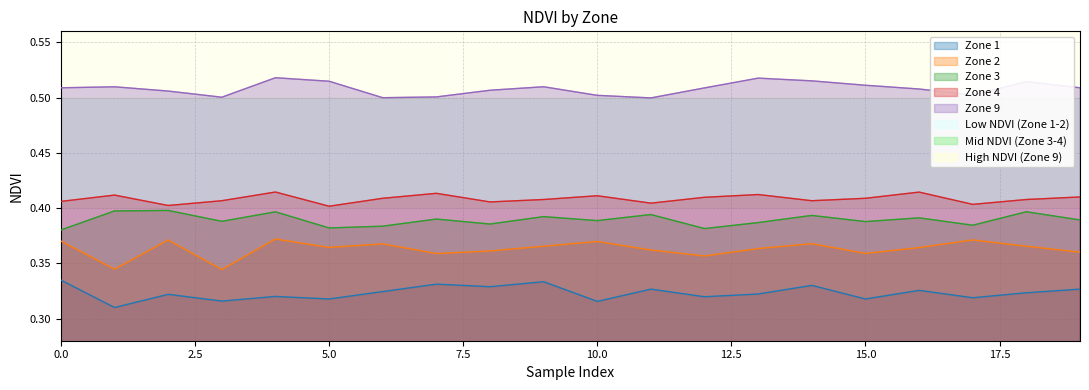

Which series changed the most between 2 and 6?

Zone 3